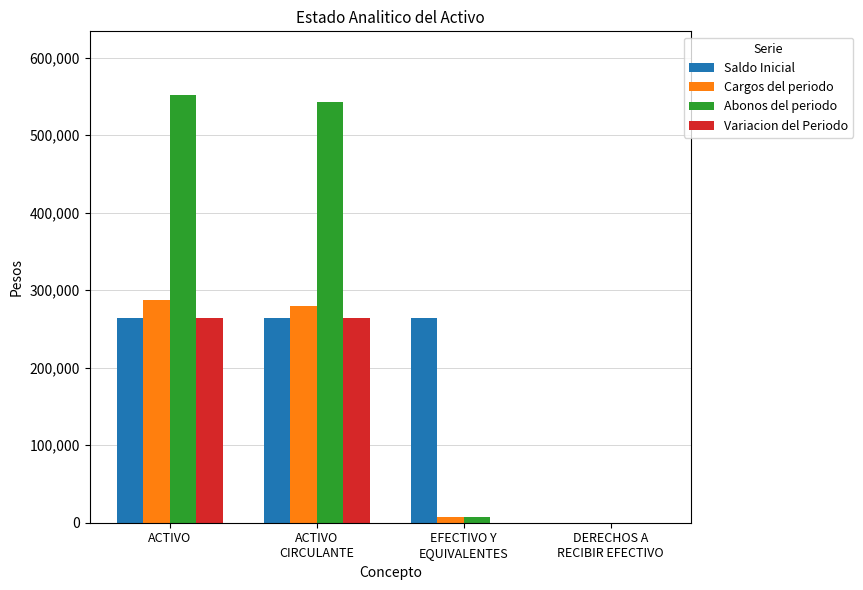

Reading left to right, extract all data points from this chart.

Saldo Inicial: ACTIVO=263975.4	ACTIVO
CIRCULANTE=263975.4	EFECTIVO Y
EQUIVALENTES=263975.4	DERECHOS A
RECIBIR EFECTIVO=0.0
Cargos del periodo: ACTIVO=287426.9	ACTIVO
CIRCULANTE=279446.4	EFECTIVO Y
EQUIVALENTES=7980.5	DERECHOS A
RECIBIR EFECTIVO=0.0
Abonos del periodo: ACTIVO=551402.3	ACTIVO
CIRCULANTE=543421.8	EFECTIVO Y
EQUIVALENTES=7980.5	DERECHOS A
RECIBIR EFECTIVO=0.0
Variacion del Periodo: ACTIVO=263975.4	ACTIVO
CIRCULANTE=263975.4	EFECTIVO Y
EQUIVALENTES=0.0	DERECHOS A
RECIBIR EFECTIVO=0.0